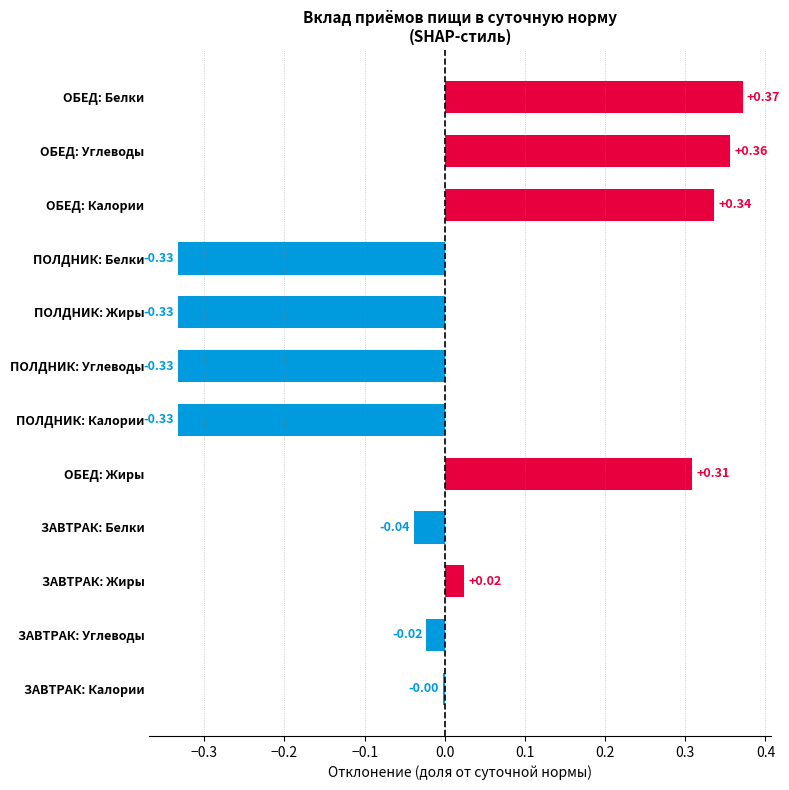

Are the bars horizontal?

Yes